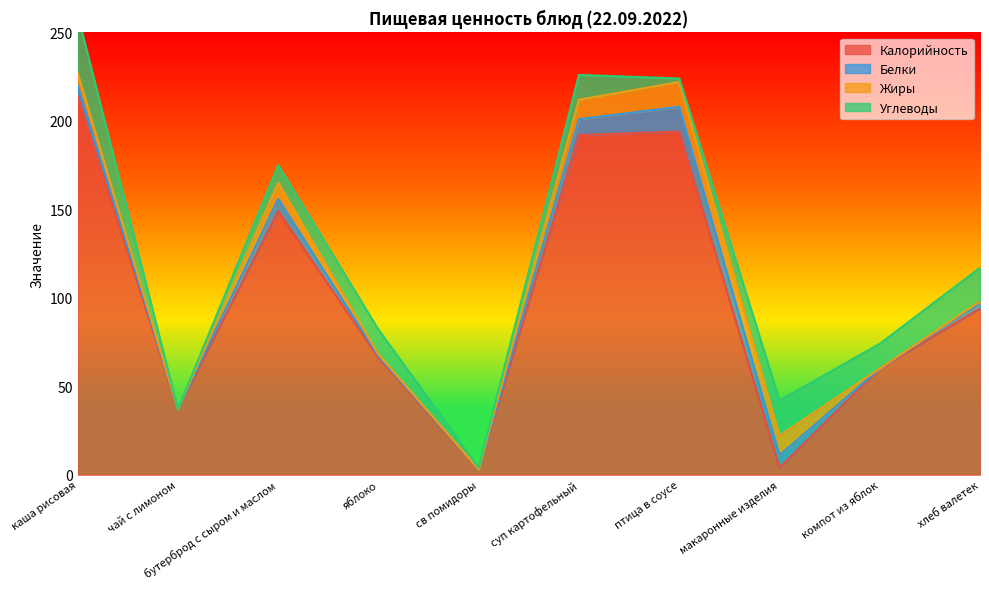

At which label does Жиры first exceed 7?

бутерброд с сыром и маслом